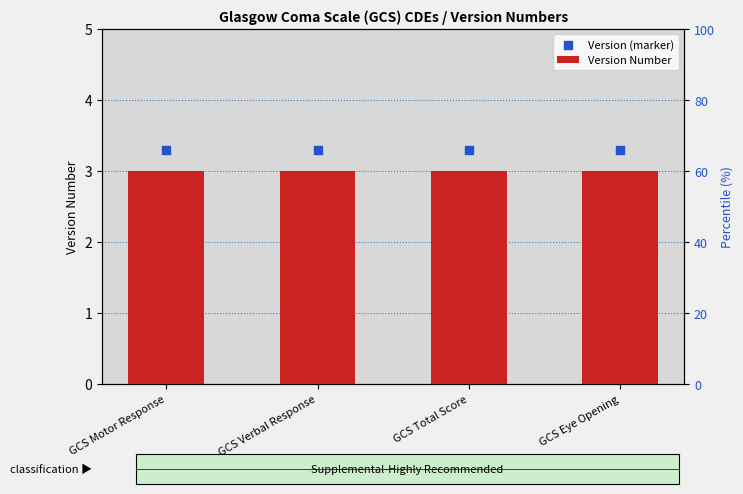

What is the total value across all series at GCS Verbal Response?

6.3